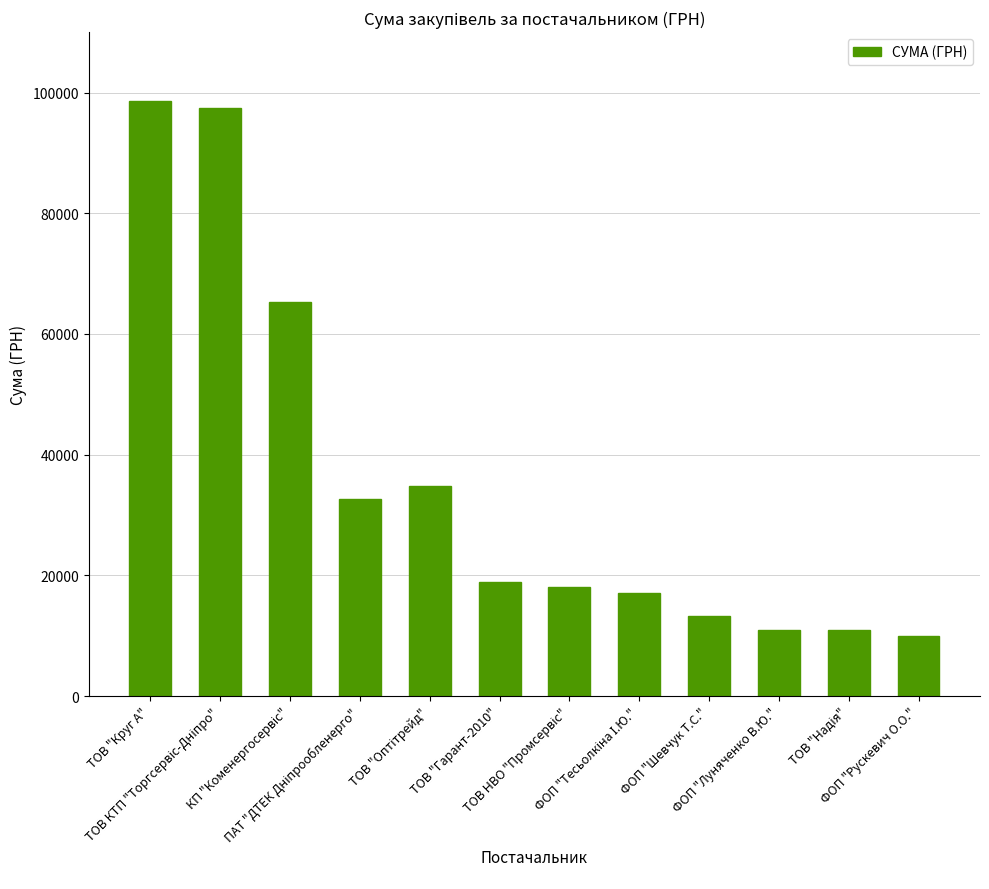

What is the minimum value shown in the chart?

10000.0